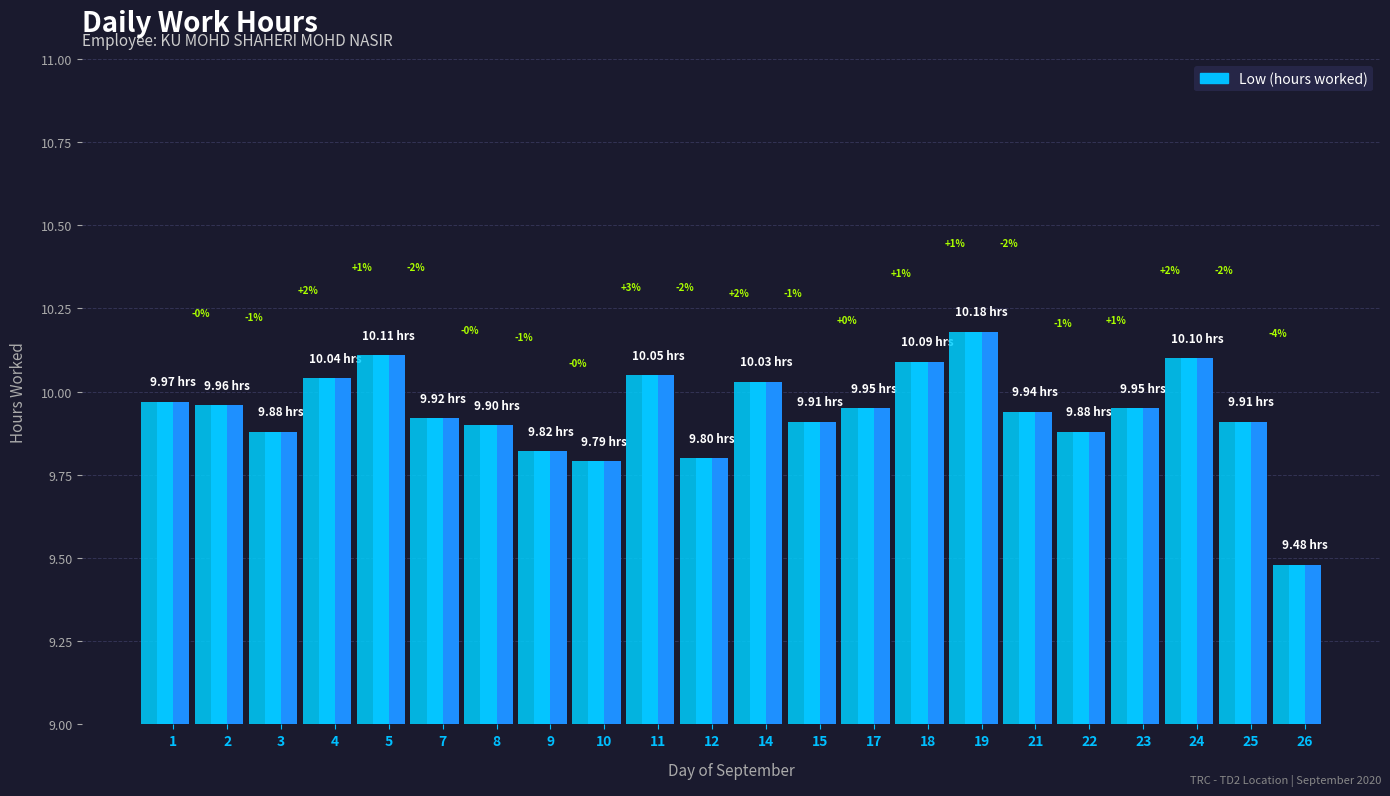

Are the bars horizontal?

No